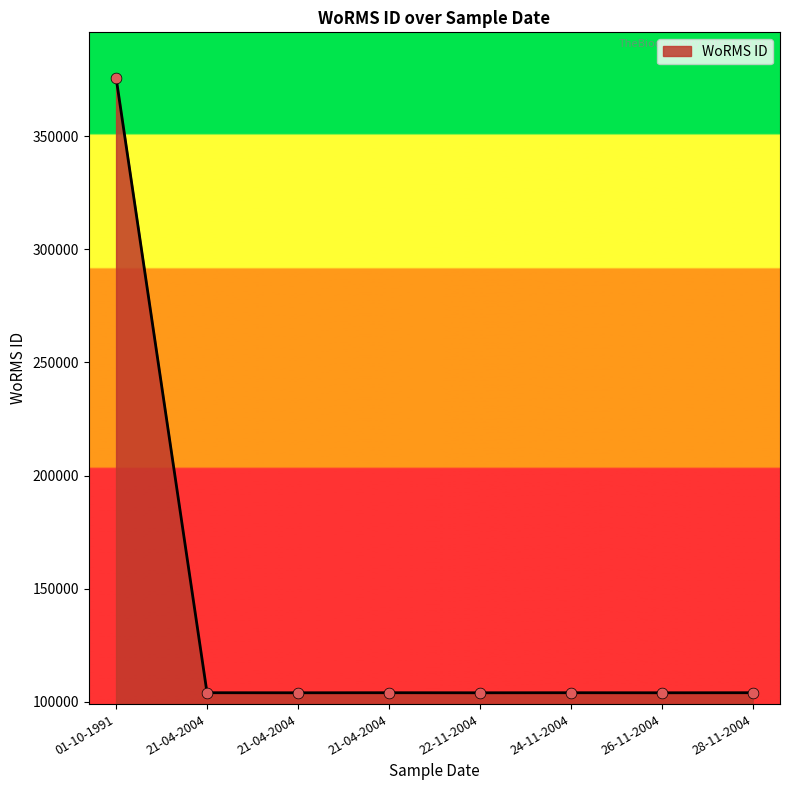

How many categories are shown in the chart?

8